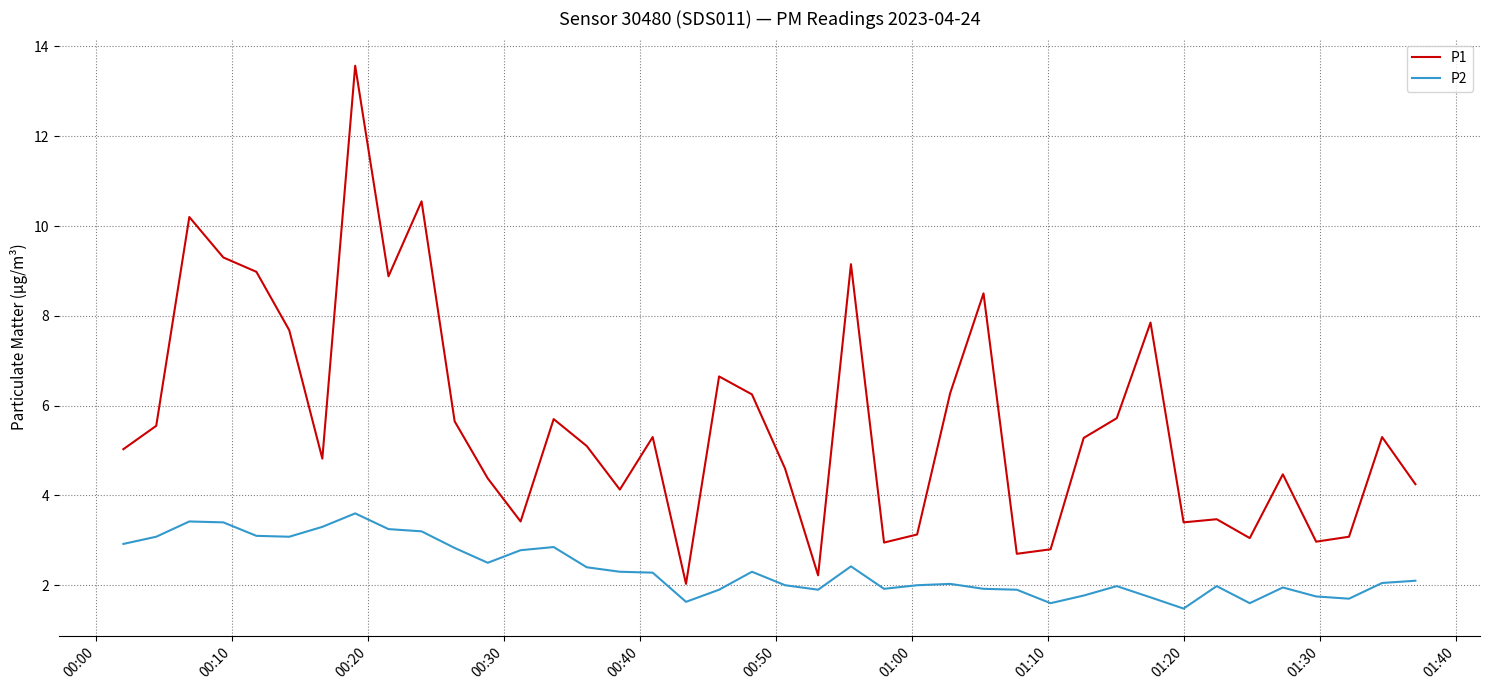

In P1, how many points are lower than both neighbors (excluding endpoints)?

11